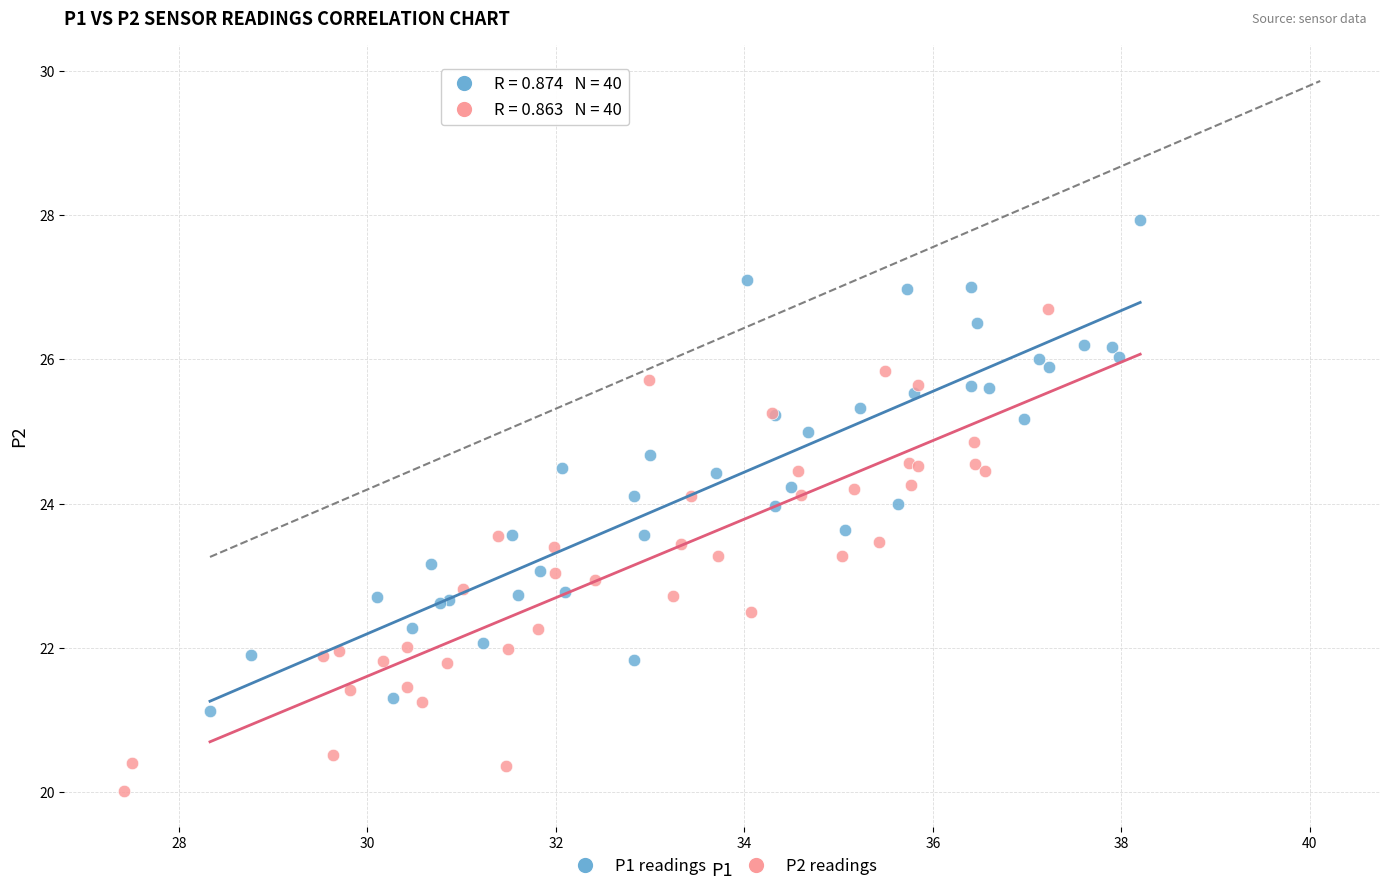

Which series has the widest spread of Y values?

P1 readings